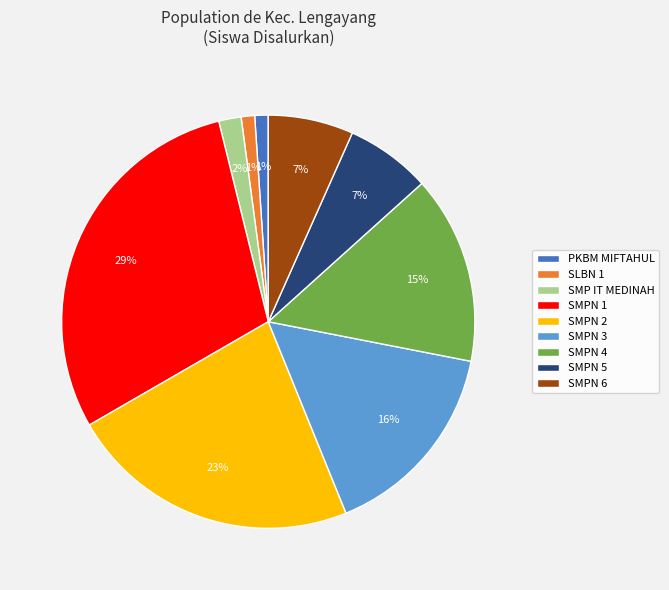

Is it true that SLBN 1 is 1% of the pie?

True